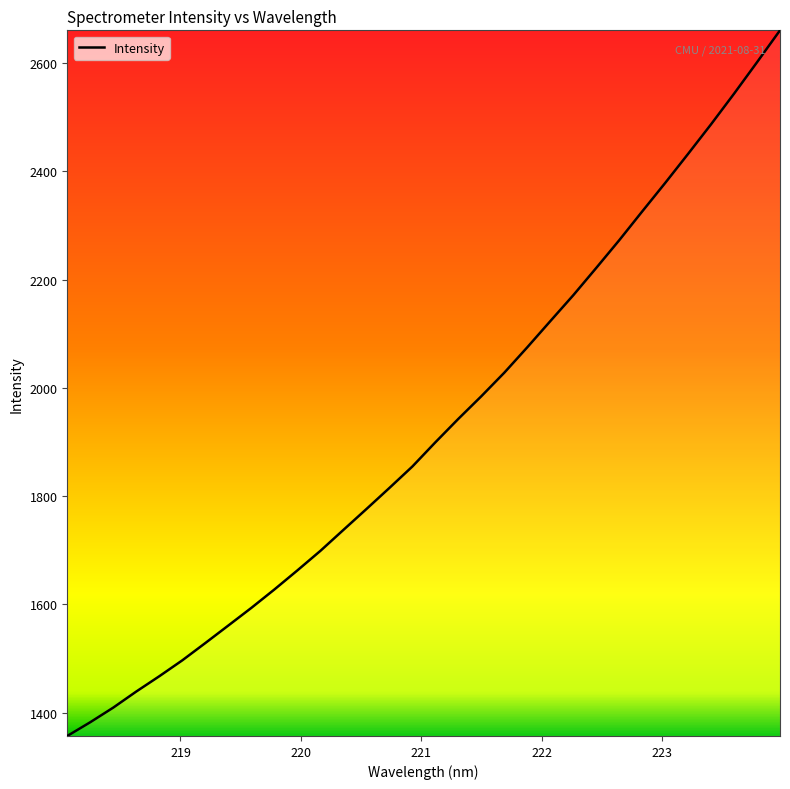

Reading left to right, extract all data points from this chart.

1357.1	1382.5	1409.5	1439.2	1467.4	1496.8	1528.8	1561.2	1593.7	1627.7	1662.9	1699.0	1737.7	1776.2	1815.2	1854.8	1899.5	1942.8	1984.6	2028.1	2075.1	2123.3	2171.2	2221.6	2272.7	2325.9	2378.5	2432.4	2487.0	2543.4	2601.5	2660.5